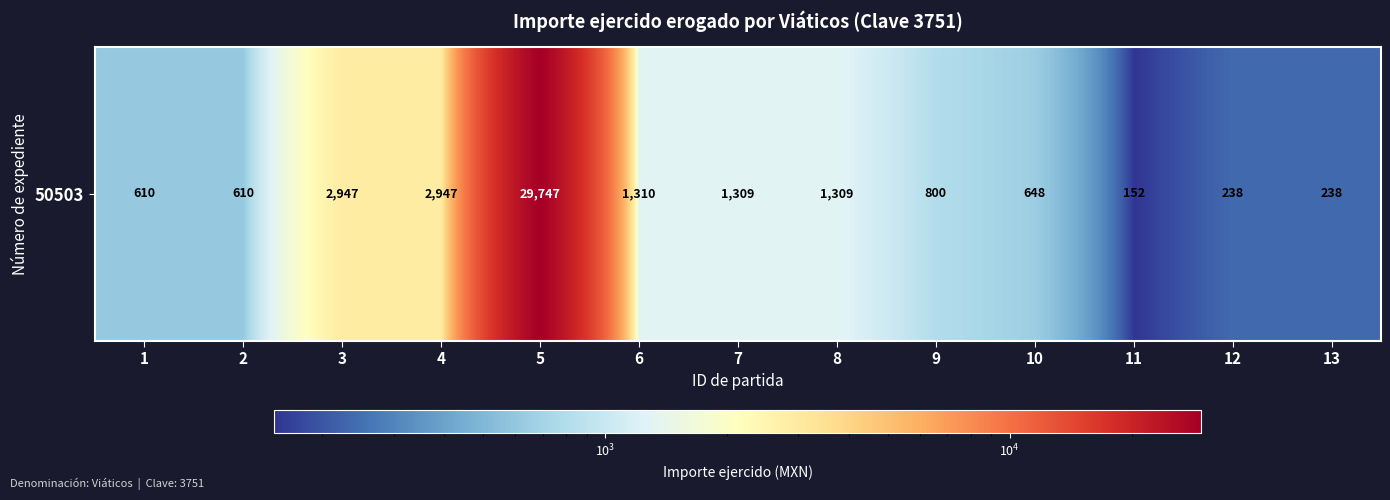

The chart shows a value of 12071 at 5. True or false?

False